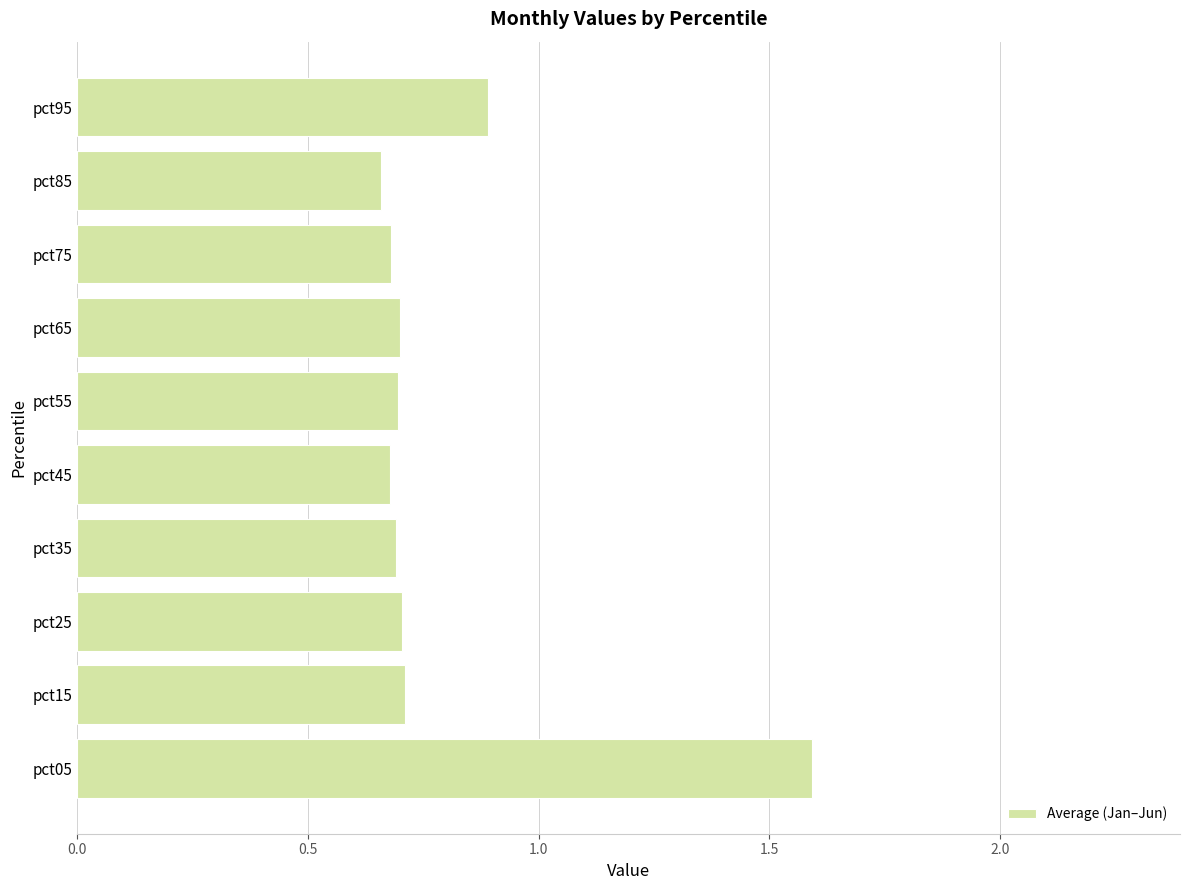

What is the ratio of the value at pct45 to the value at pct05?

0.4